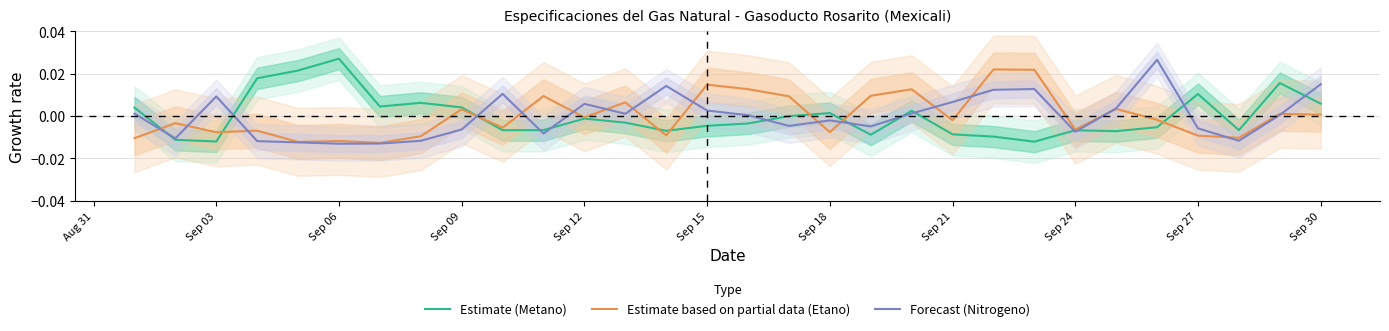

How many data points in Estimate (Metano) are above 0?

12